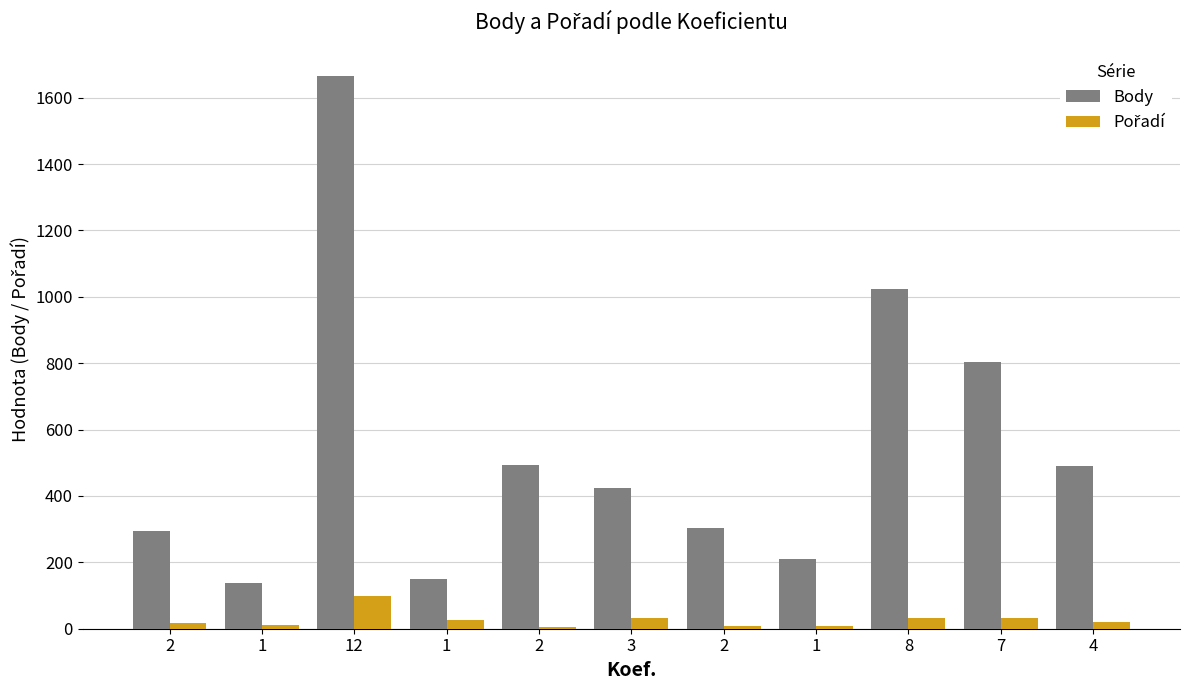

At how many categories does at least one series exceed 1419?

1